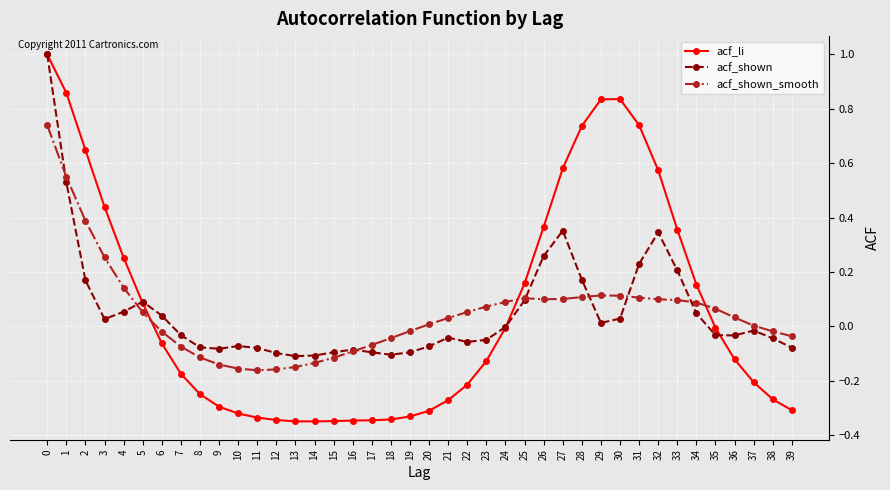

Count the number of data series in this chart.

3